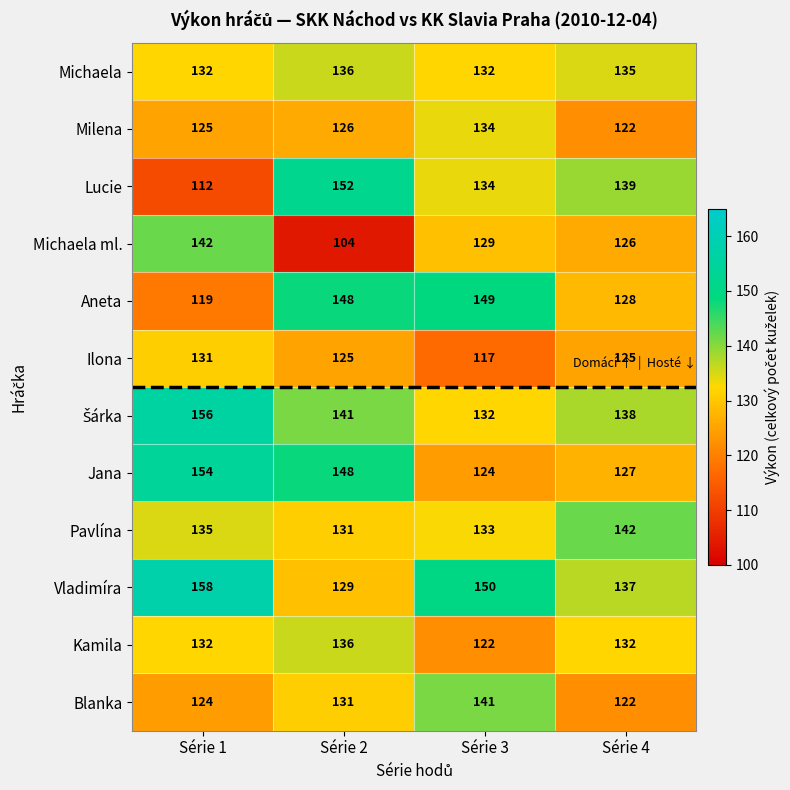

At which category does the chart reach its minimum across all series?

Série 2